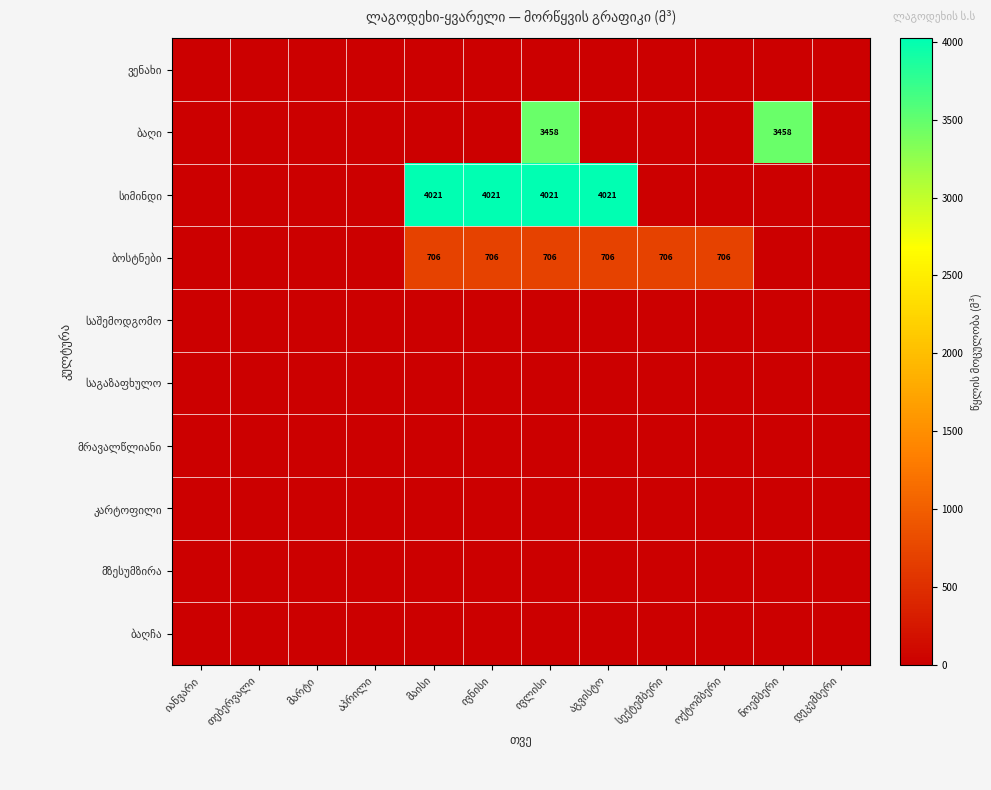

Is the value of ბაღჩა at ოქტომბერი greater than the value of საგაზაფხულო at მაისი?

No